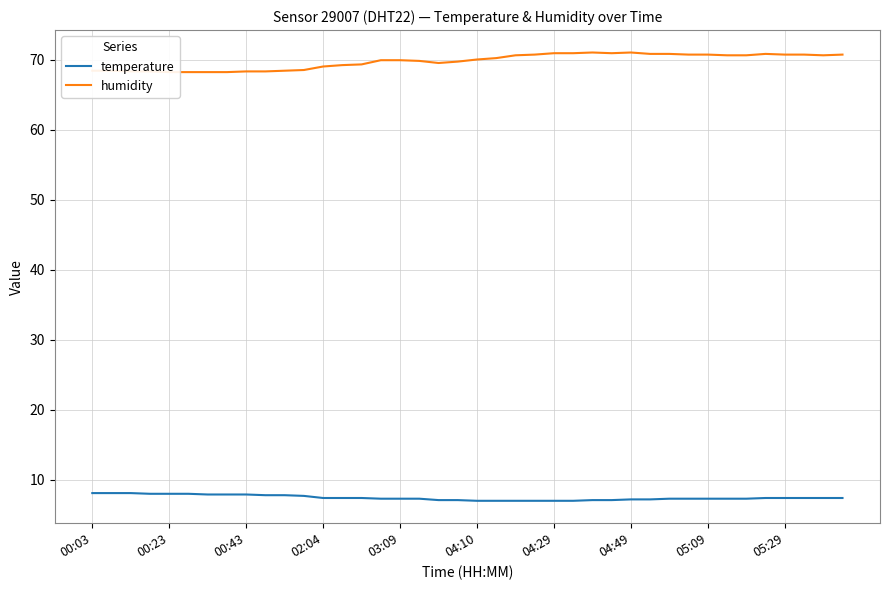

Is this an area chart (filled region under the line)?

No